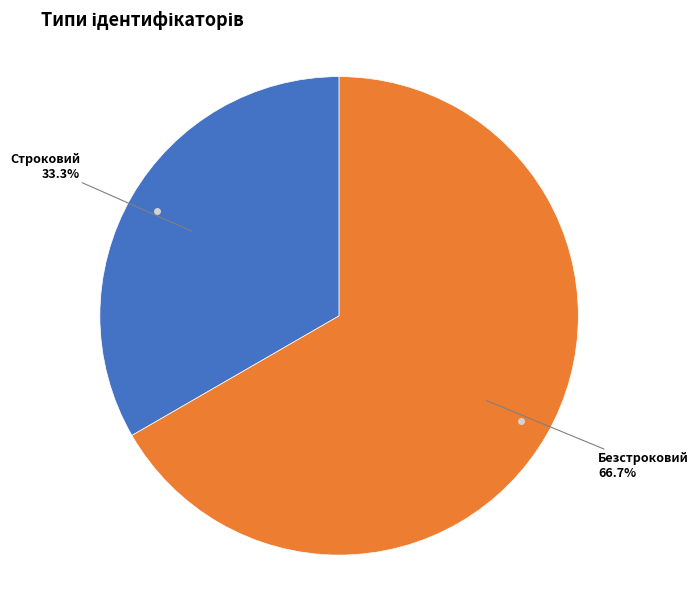

Rank the categories by value from highest to lowest.

Безстроковий, Строковий